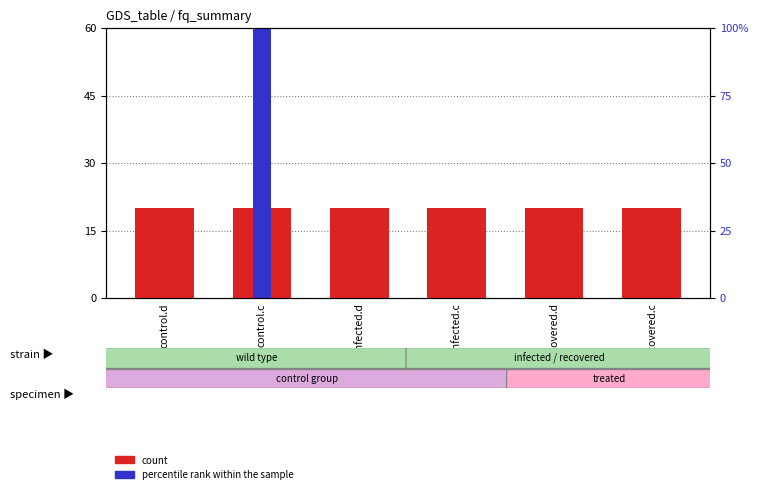

Which label corresponds to the largest value in the chart?

control.c